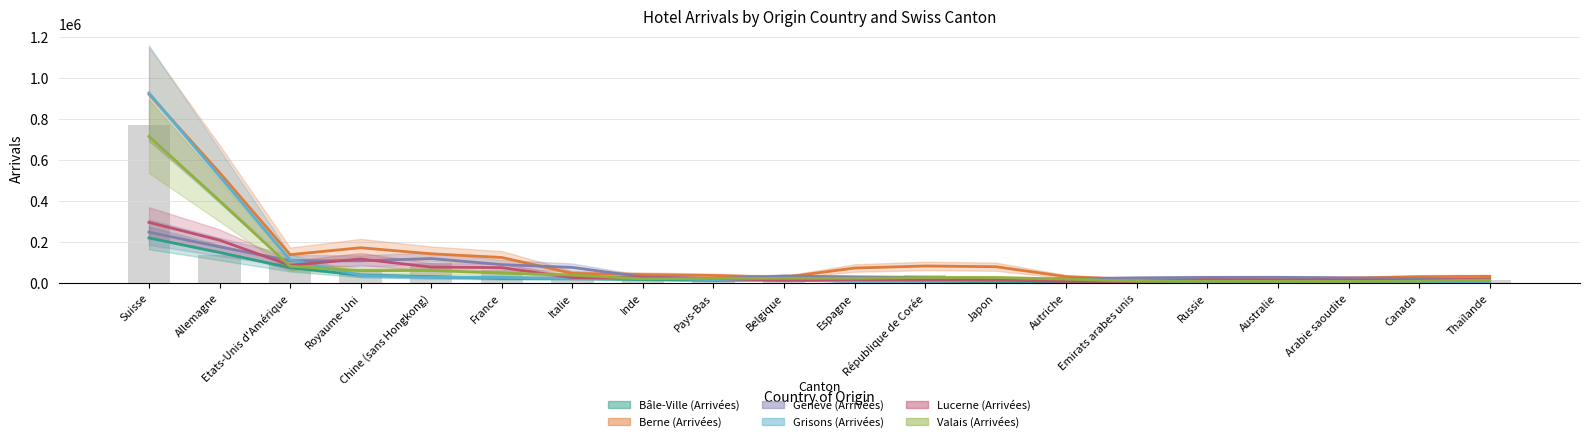

The value of Berne (Arrivées) at Espagne is 40442.5. True or false?

False